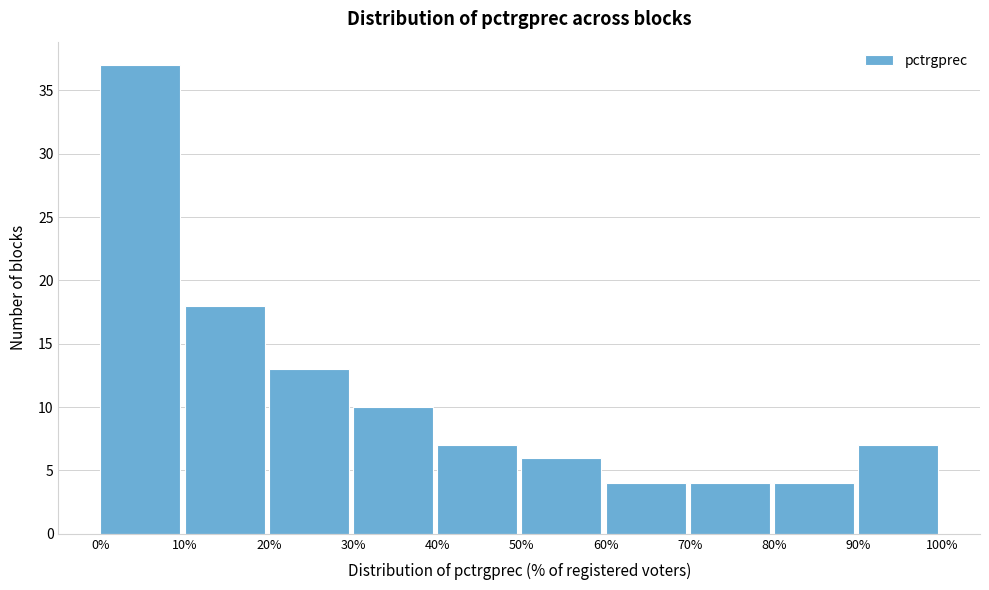

Reading left to right, transcribe this chart: for each bar, give the range it covers on the x-axis and its height. The values are not printed on the chart, so give them approximately, as read against the axis.

0% to 10%: 37
10% to 20%: 18
20% to 30%: 13
30% to 40%: 10
40% to 50%: 7
50% to 60%: 6
60% to 70%: 4
70% to 80%: 4
80% to 90%: 4
90% to 100%: 7